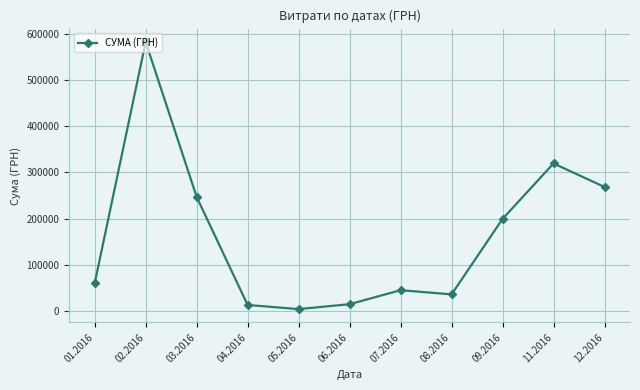

What is the value of the 1st point from the left?

59222.9